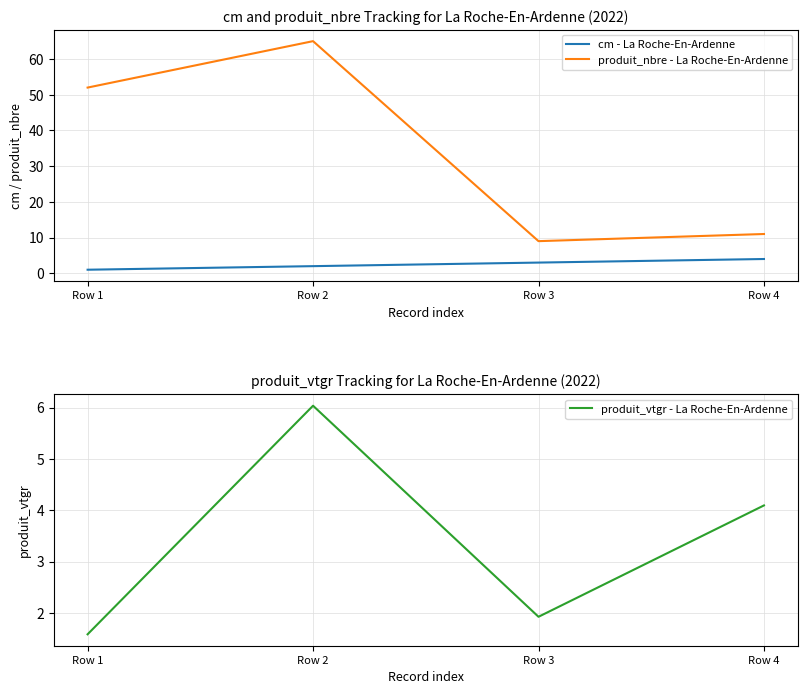

List the series in order of their peak value, highest first.

produit_nbre - La Roche-En-Ardenne, produit_vtgr - La Roche-En-Ardenne, cm - La Roche-En-Ardenne